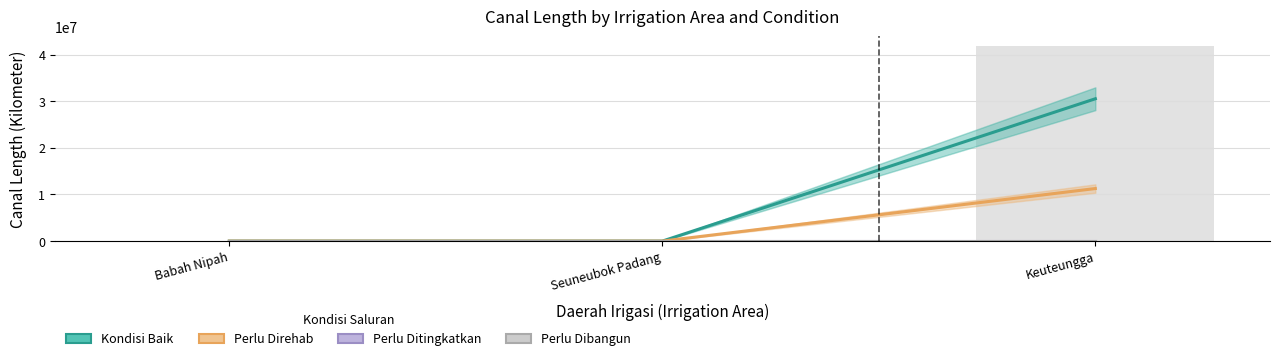

How many bars are there in each group?

4